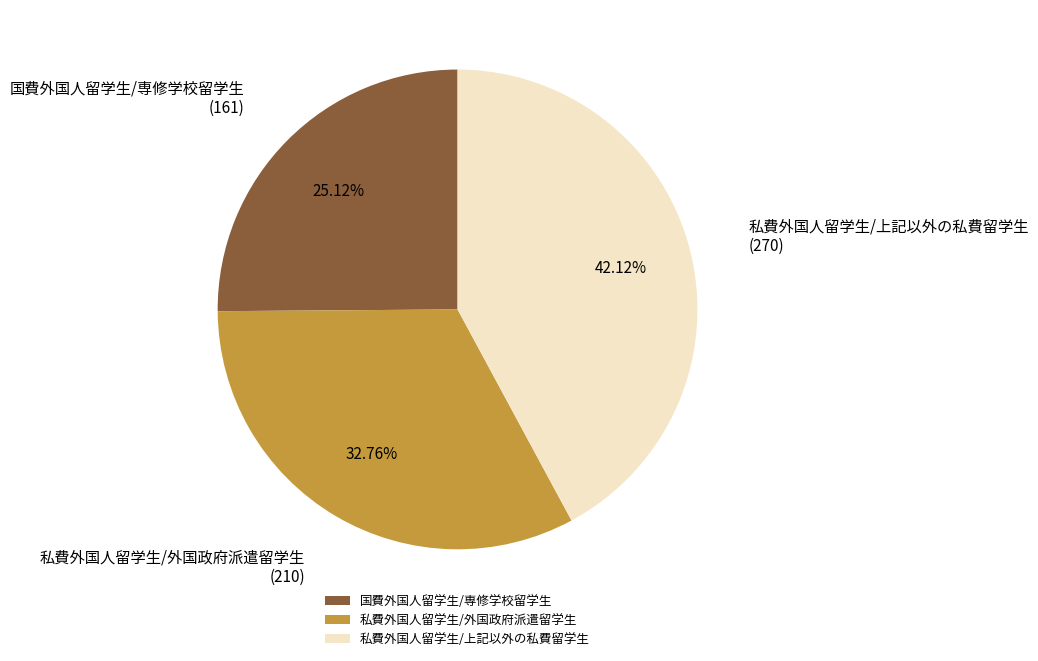

To the nearest percent, what is the difference between the 国費外国人留学生/専修学校留学生 and 私費外国人留学生/上記以外の私費留学生 slice percentages?

17%